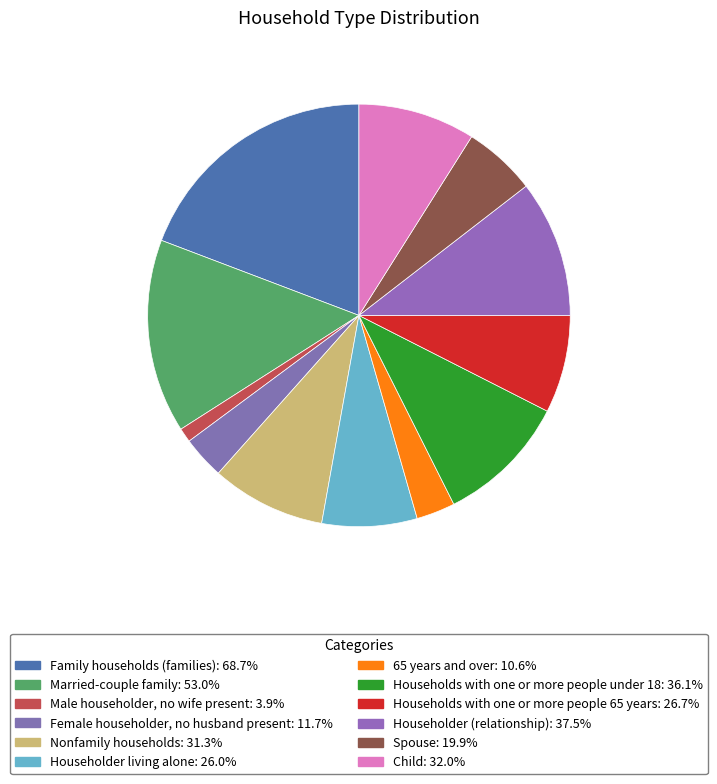

The Households with one or more people under 18 slice represents 21% of the pie. True or false?

False